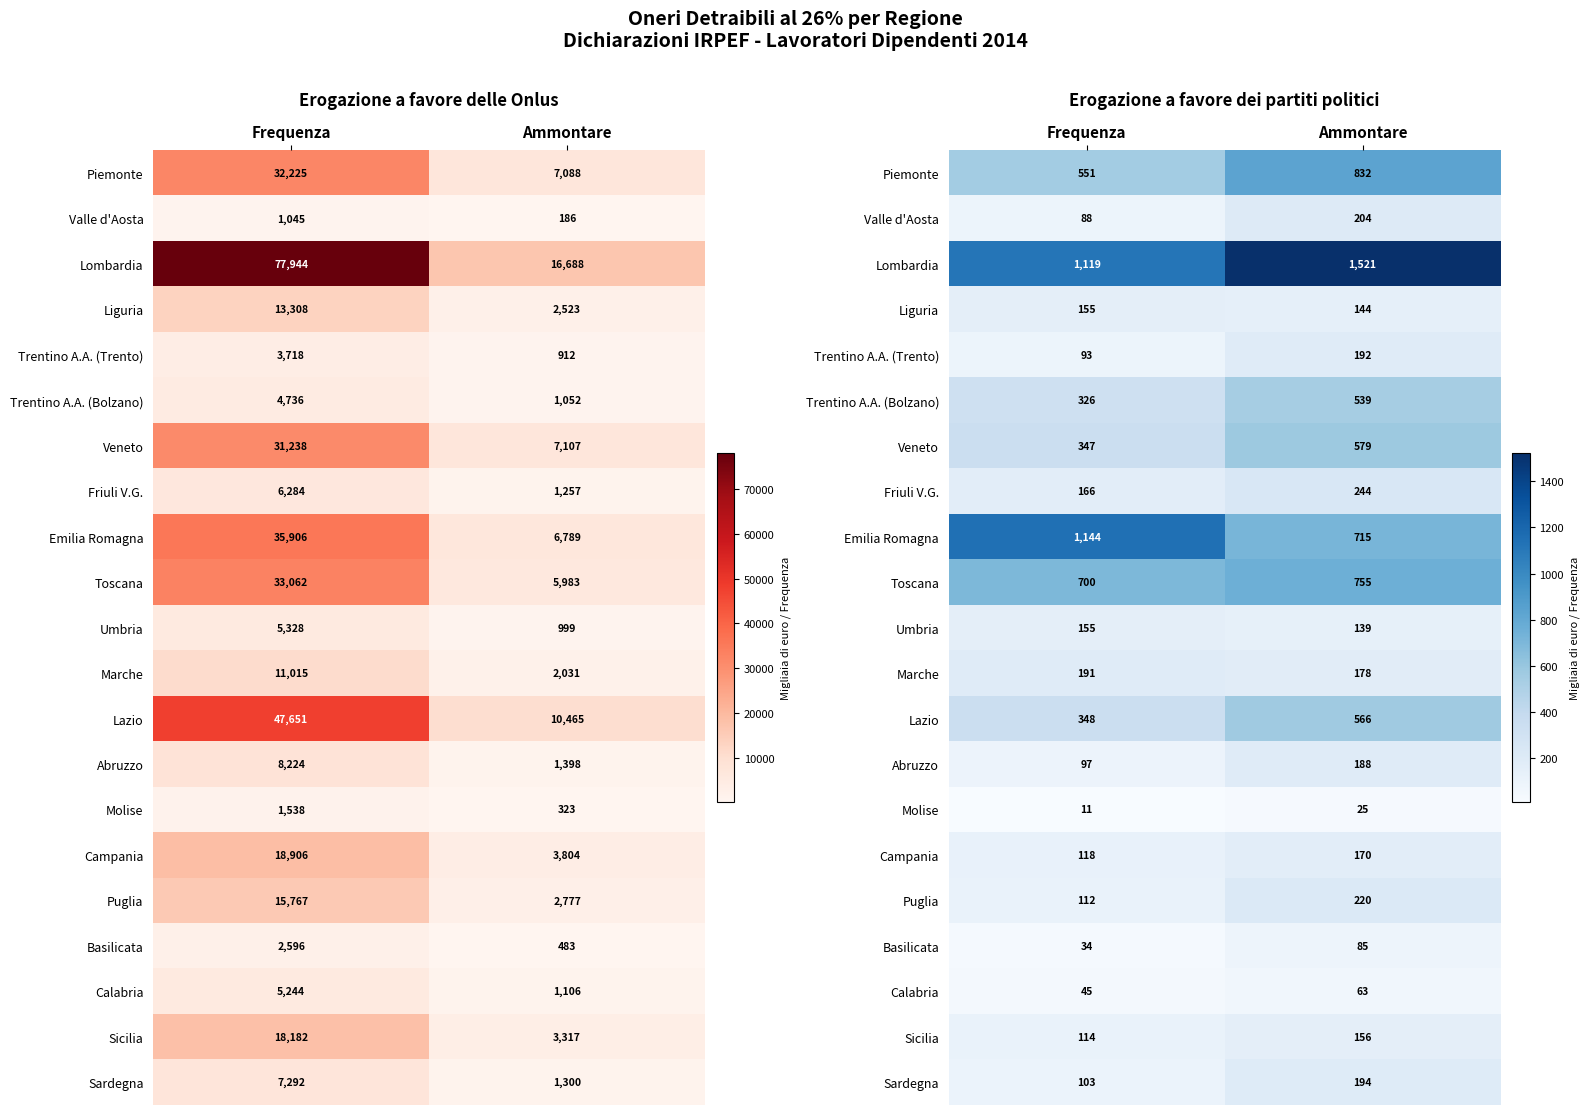

Rank the categories by Umbria value from highest to lowest.

Frequenza, Ammontare